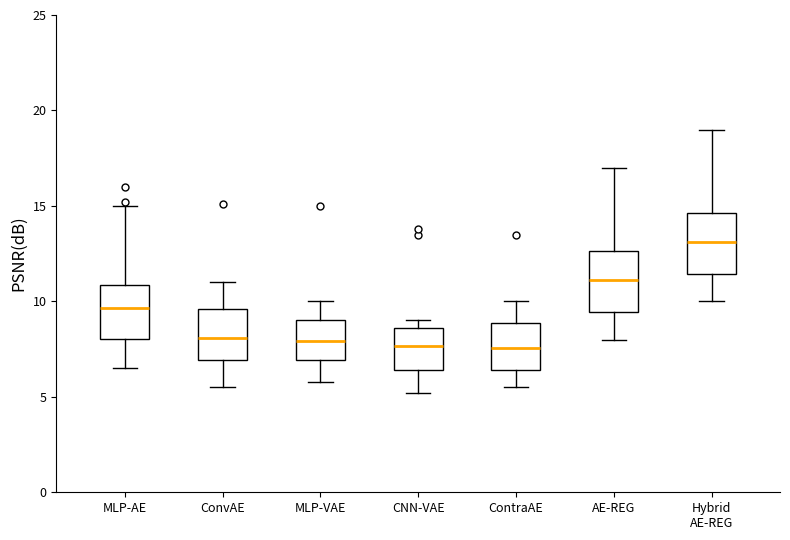

Reading left to right, transcribe this box plot: for each box, give where its median line is, the range the box spans, and where its two whiskers end, as read against the y-axis. The values are not printed on the chart, so give them approximately, as read against the axis.

MLP-AE: median 9.5, box 8.0 to 11.0, whiskers 6.5 to 15.0
ConvAE: median 8.0, box 7.0 to 9.5, whiskers 5.5 to 11.0
MLP-VAE: median 8.0, box 7.0 to 9.0, whiskers 6.0 to 10.0
CNN-VAE: median 7.5, box 6.5 to 8.5, whiskers 5.0 to 9.0
ContraAE: median 7.5, box 6.5 to 9.0, whiskers 5.5 to 10.0
AE-REG: median 11.0, box 9.5 to 12.5, whiskers 8.0 to 17.0
Hybrid AE-REG: median 13.0, box 11.5 to 14.5, whiskers 10.0 to 19.0